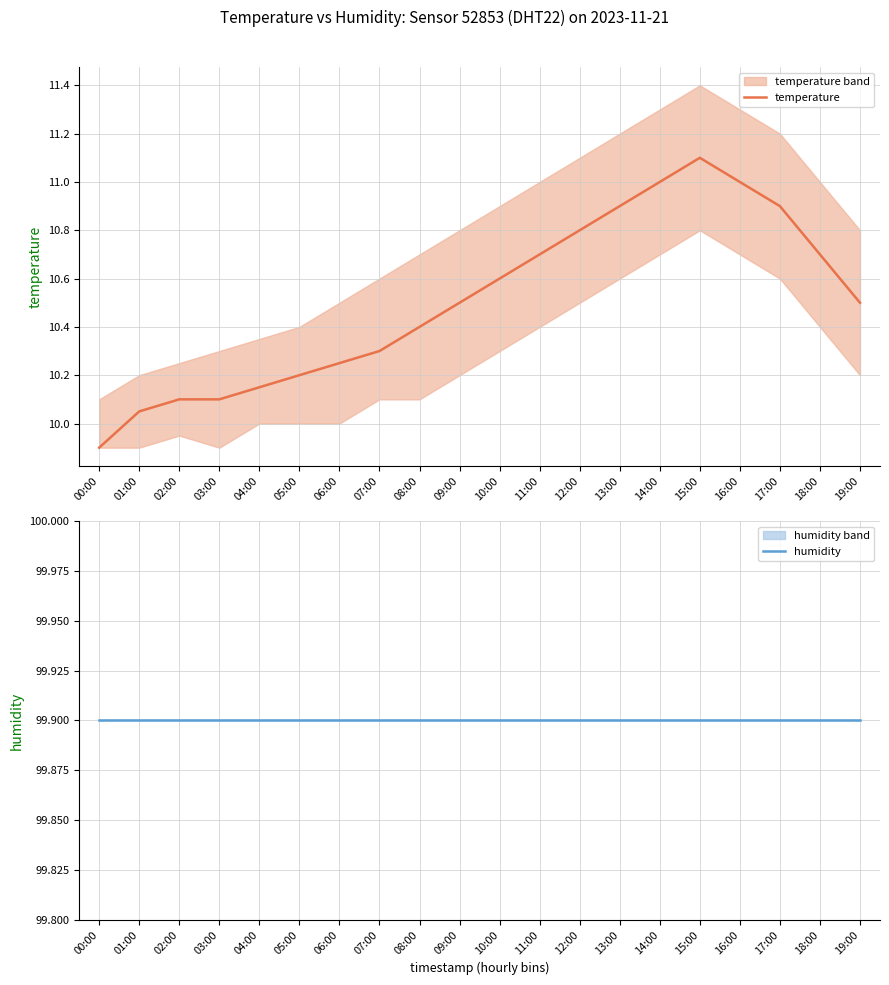

Reading right to left, extract all data points from this chart.

temperature: 10.5	10.7	10.9	11.0	11.1	11.0	10.9	10.8	10.7	10.6	10.5	10.4	10.3	10.2	10.2	10.2	10.1	10.1	10.1	9.9
humidity: 99.9	99.9	99.9	99.9	99.9	99.9	99.9	99.9	99.9	99.9	99.9	99.9	99.9	99.9	99.9	99.9	99.9	99.9	99.9	99.9